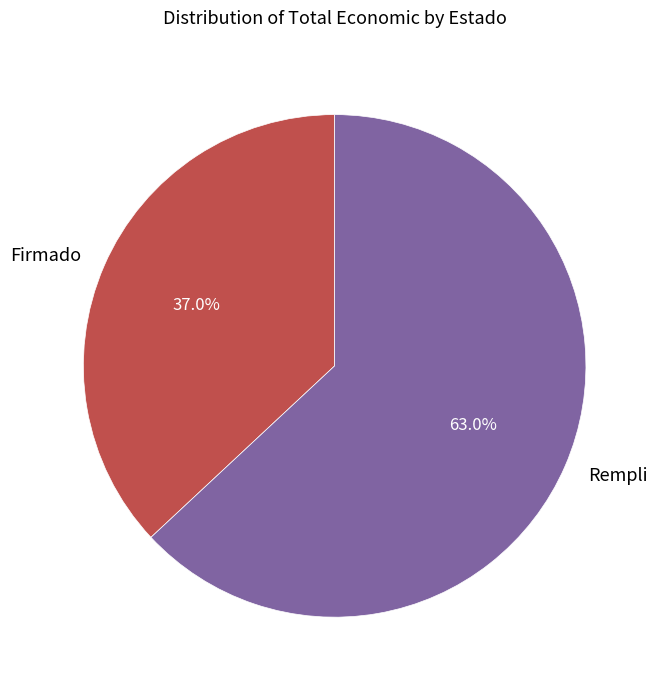

Does Rempli account for over 50% of the chart?

Yes